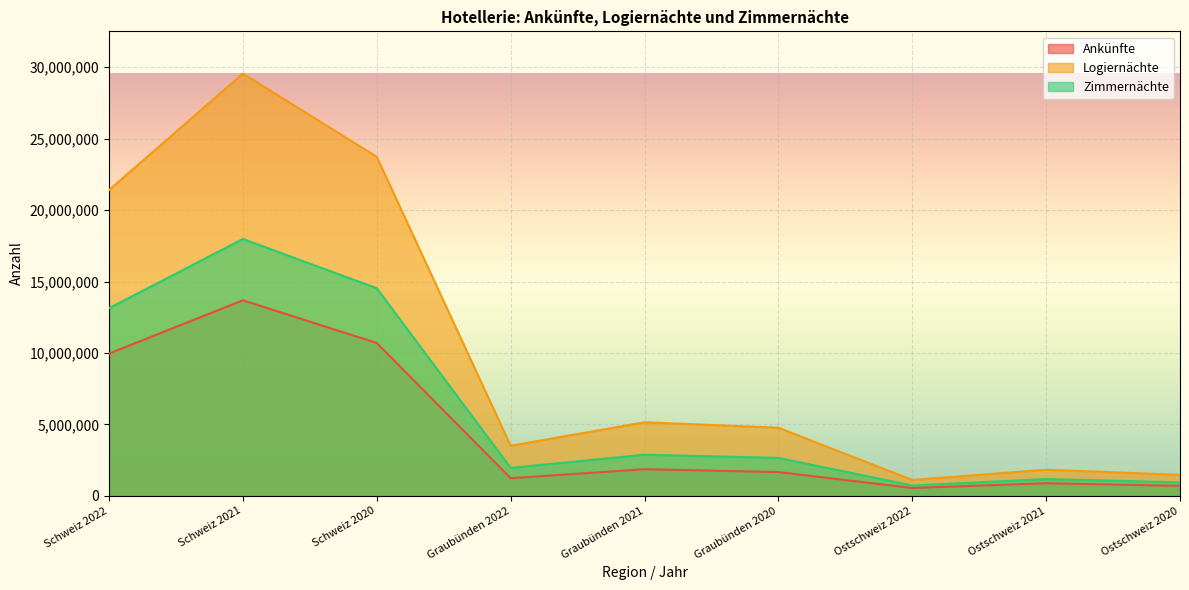

What is the difference between the highest and lowest values at Ostschweiz 2021?

947081